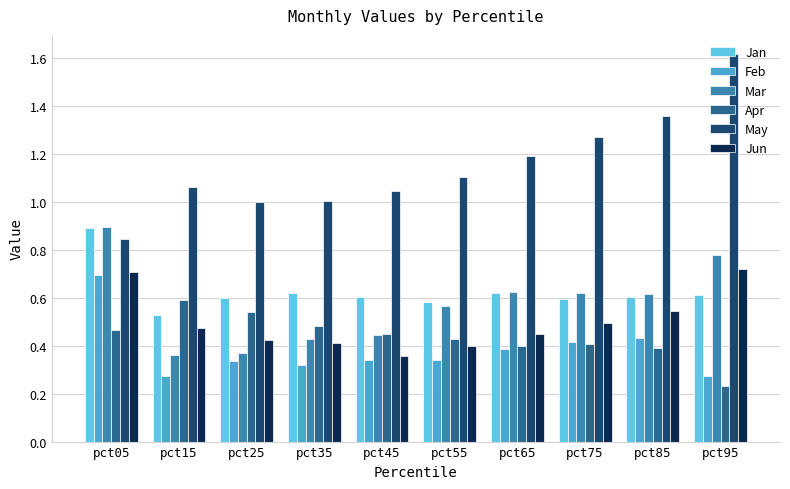

How many groups of bars are there?

10